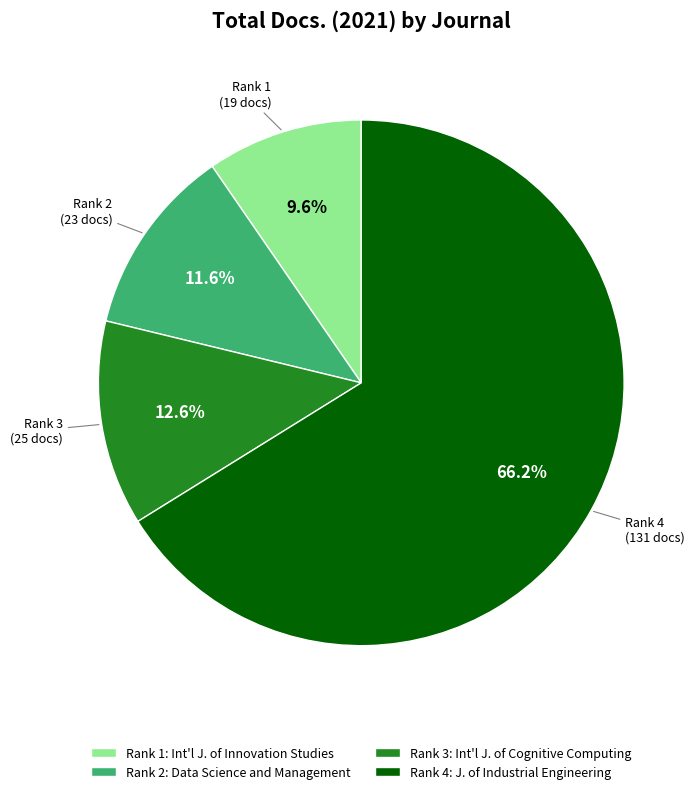

What percentage do Rank 3: Int'l J. of Cognitive Computing and Rank 2: Data Science and Management together represent?

24.2%